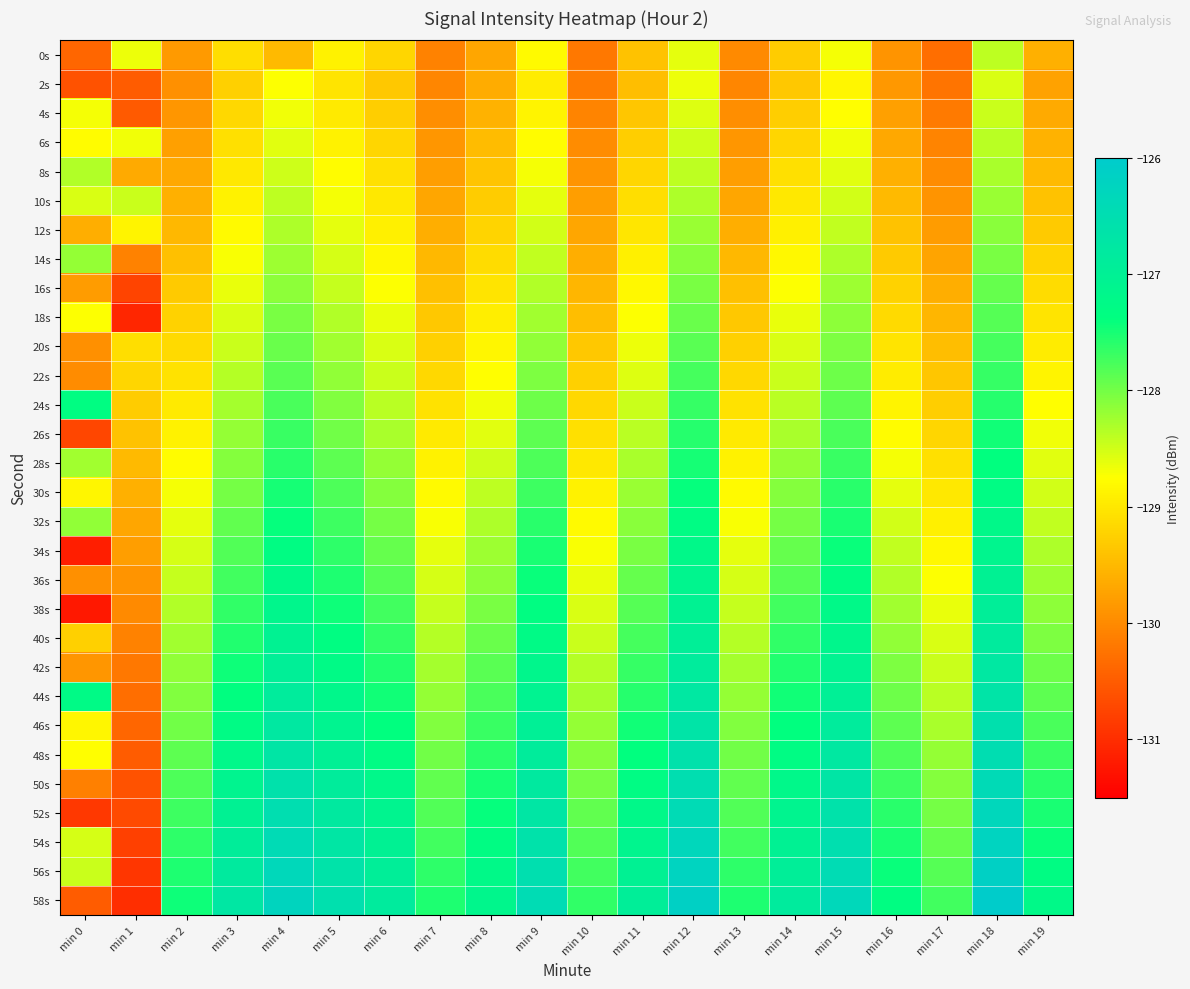

What is the difference between the highest and lowest values at min 10?

2.6